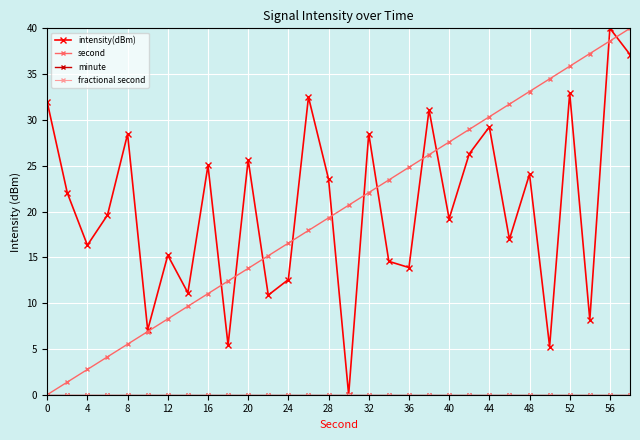

What is the maximum value for intensity(dBm)?

40.0